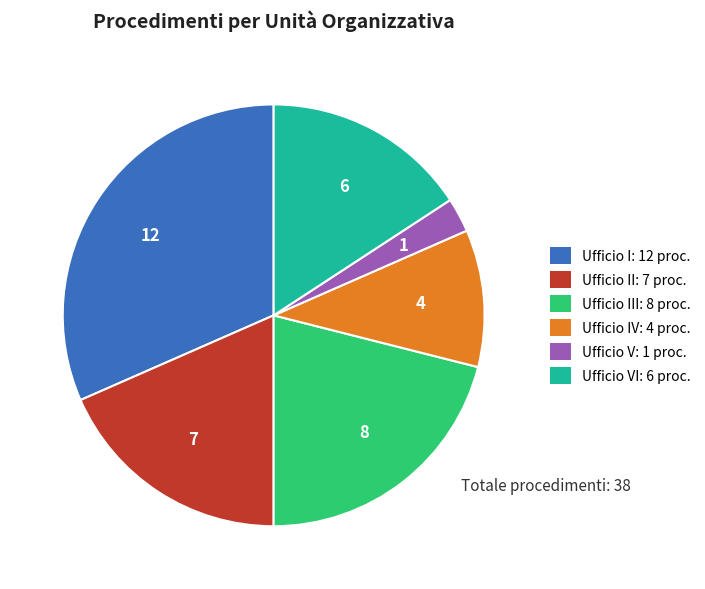

Count the number of slices in the pie.

6